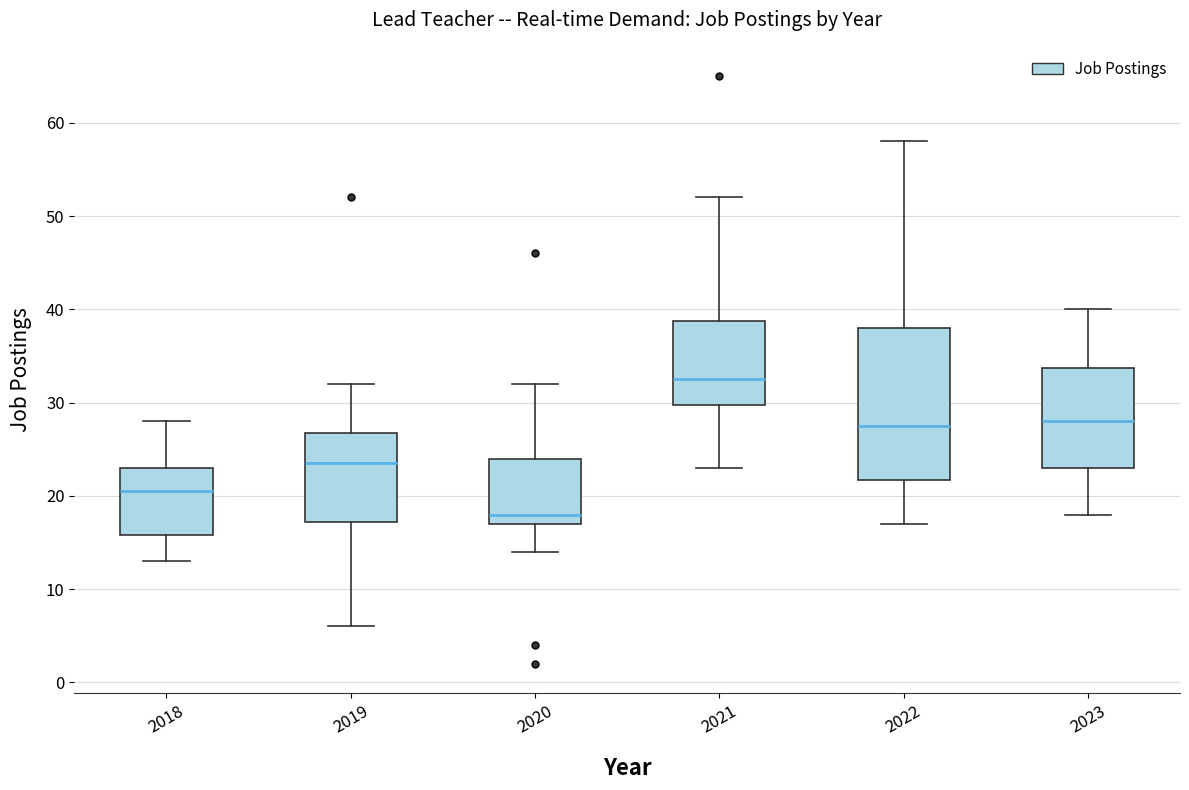

Where is the lower edge of the box at x = 2019 on the y-axis? The values are not printed on the chart, so give them approximately, as read against the axis.

17